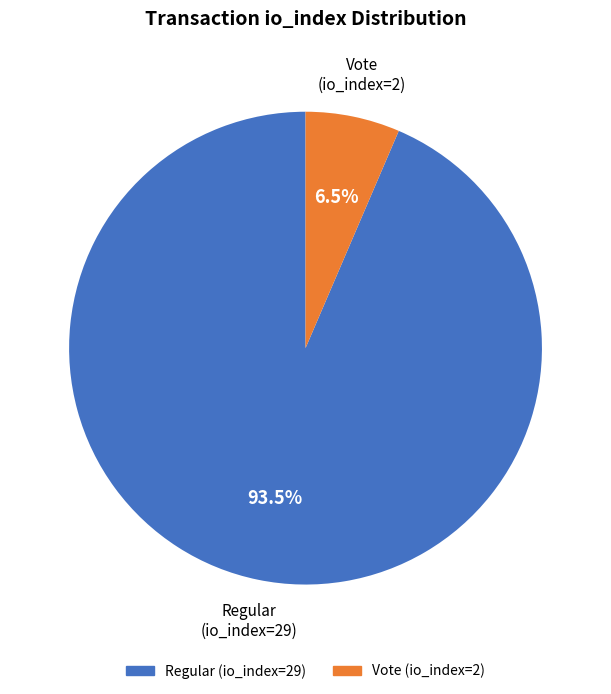

Combined, do Vote (io_index=2) and Regular (io_index=29) account for over 50%?

Yes